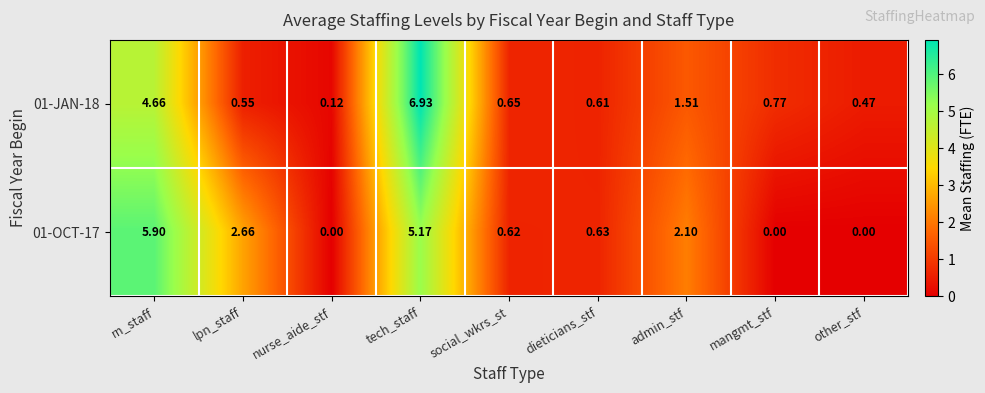

At which category does the chart reach its peak across all series?

tech_staff